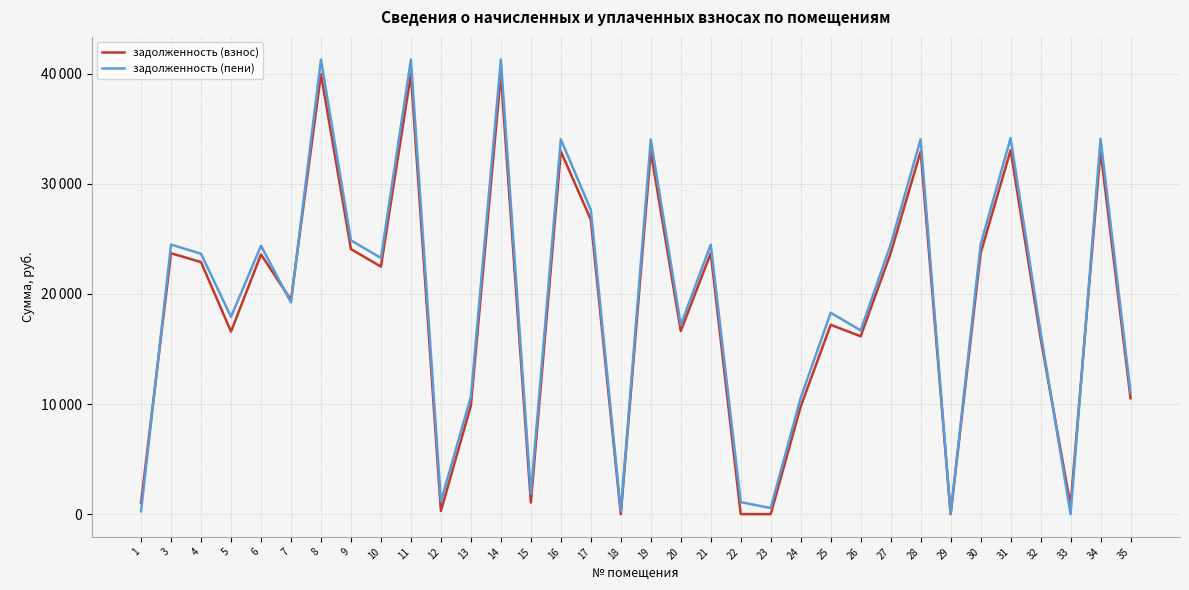

What are all the series names shown in the legend?

задолженность (взнос), задолженность (пени)